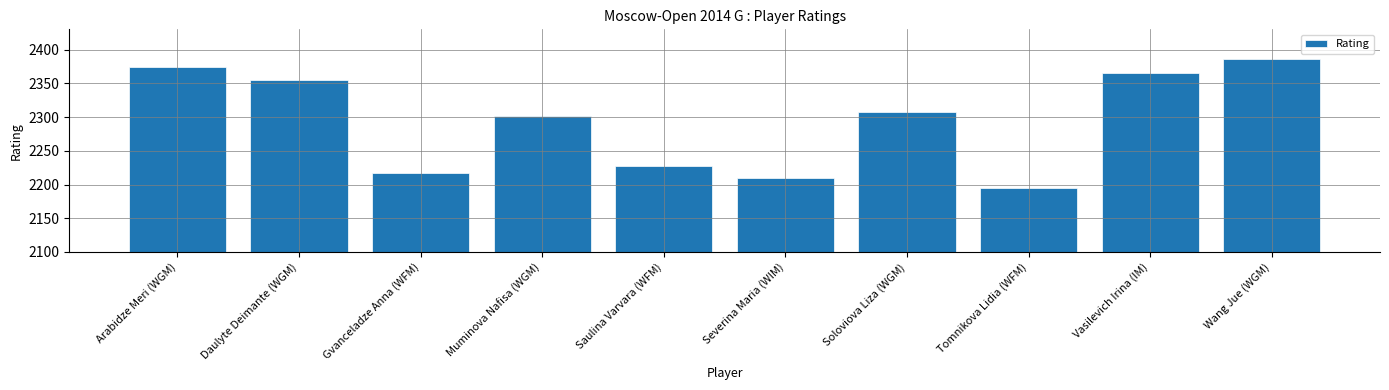

What is the value of the 5th bar from the left?

2227